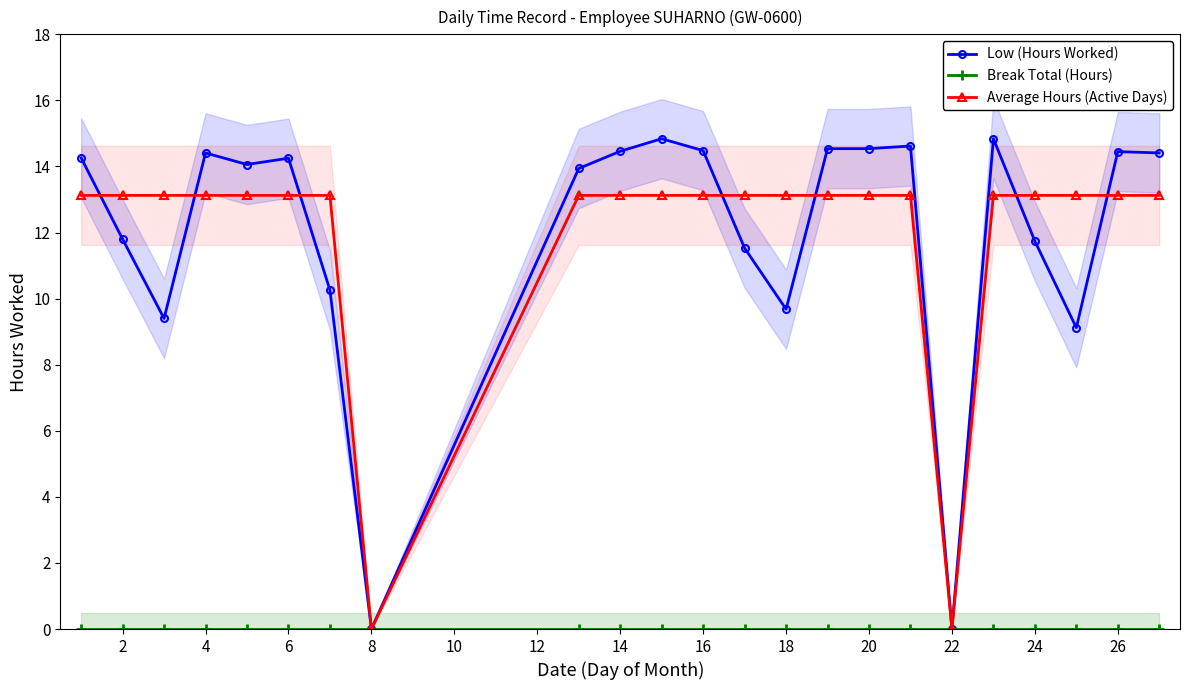

Reading left to right, extract all data points from this chart.

Low (Hours Worked): 14.3	11.8	9.4	14.4	14.1	14.2	10.3	0.0	13.9	14.5	14.8	14.5	11.5	9.7	14.5	14.5	14.6	0.0	14.8	11.7	9.1	14.4	14.4
Break Total (Hours): 0.0	0.0	0.0	0.0	0.0	0.0	0.0	0.0	0.0	0.0	0.0	0.0	0.0	0.0	0.0	0.0	0.0	0.0	0.0	0.0	0.0	0.0	0.0
Average Hours (Active Days): 13.1	13.1	13.1	13.1	13.1	13.1	13.1	0.0	13.1	13.1	13.1	13.1	13.1	13.1	13.1	13.1	13.1	0.0	13.1	13.1	13.1	13.1	13.1